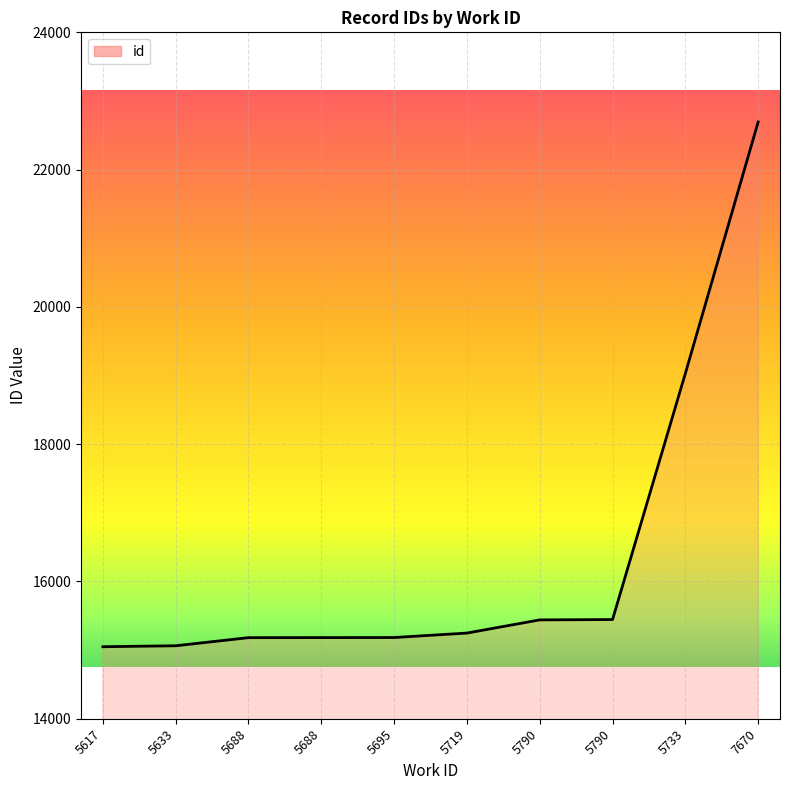

List the labels in order of value, largest first.

7670, 5733, 5790, 5790, 5719, 5695, 5688, 5688, 5633, 5617